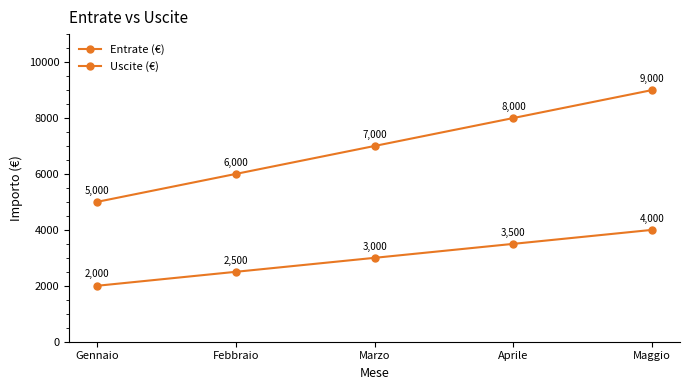

Reading left to right, what are all the values shown in this chart?

Entrate (€): 5000	6000	7000	8000	9000
Uscite (€): 2000	2500	3000	3500	4000